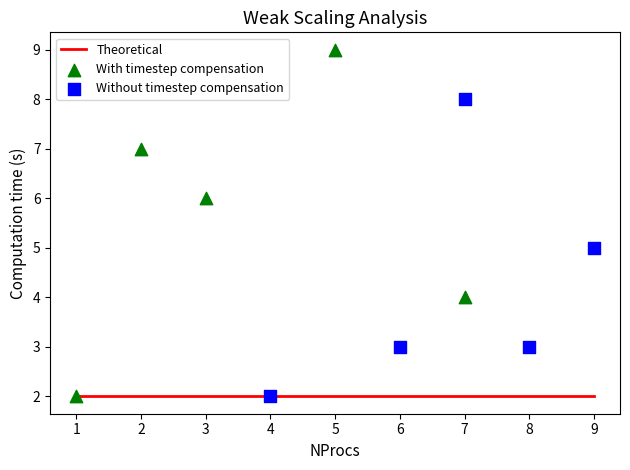

Which series has the largest Y range (max minus min)?

With timestep compensation